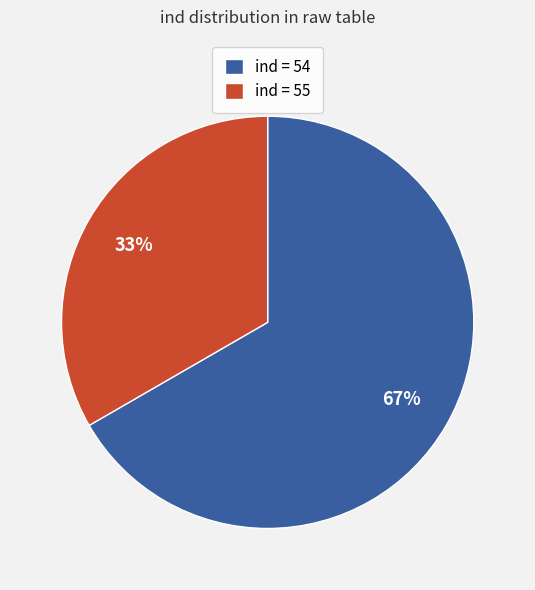

What is the ratio of the value at ind = 54 to the value at ind = 55?

2.0